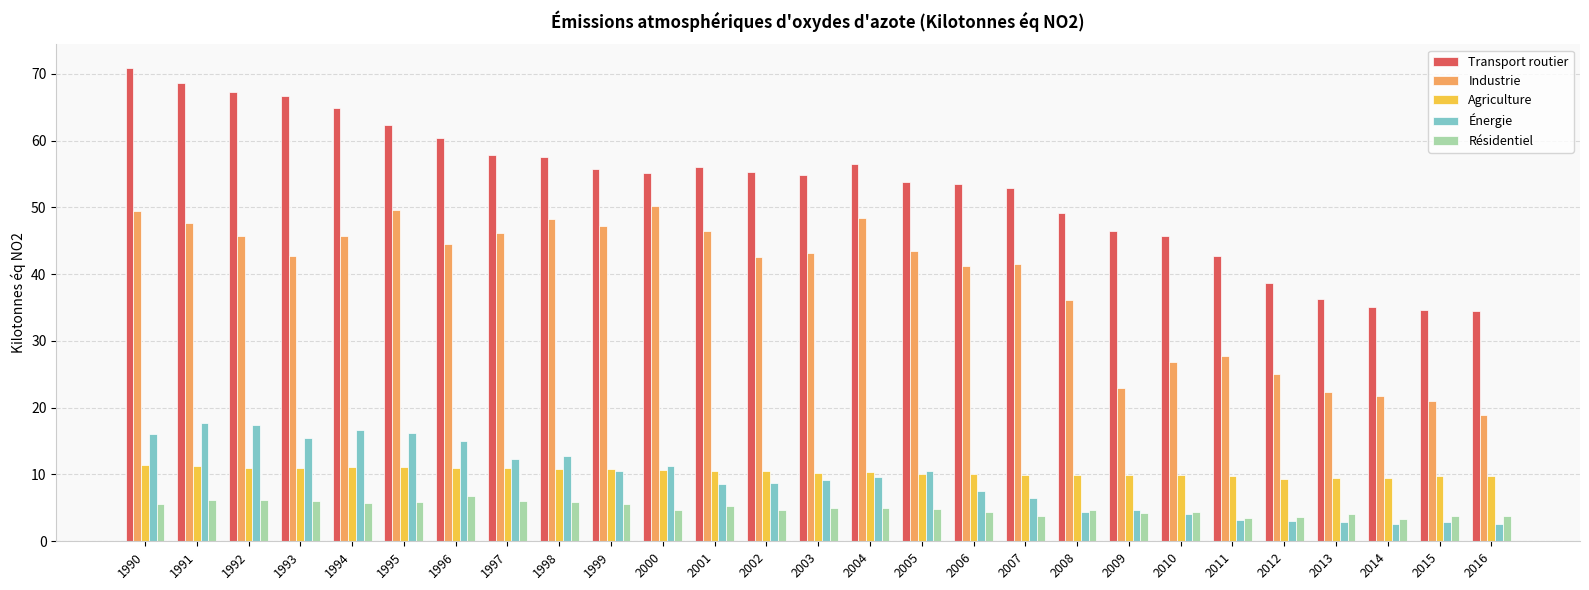

What is the sum of all Énergie values?

252.4